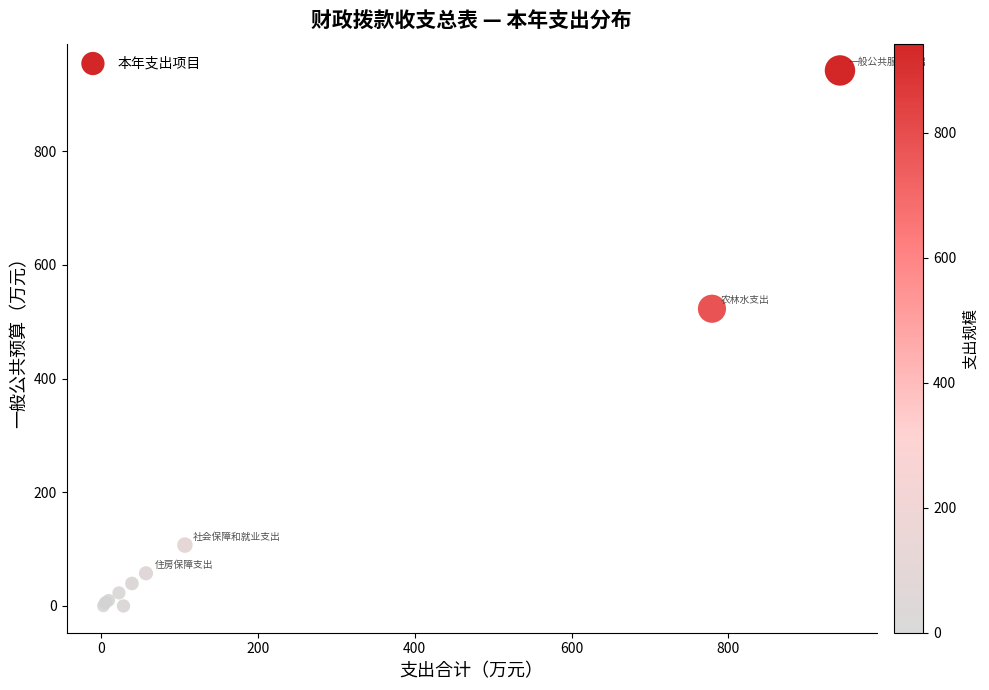

What Y value in the scatter plot is closest to 471?

523.0